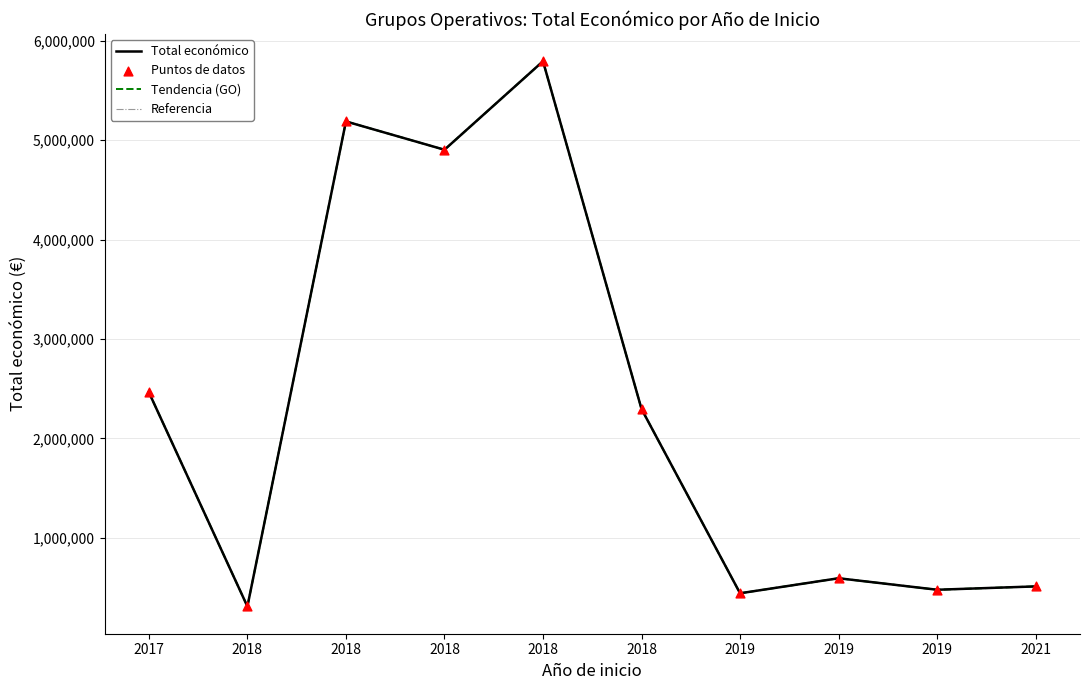

Which series has the largest total across all categories?

Total económico